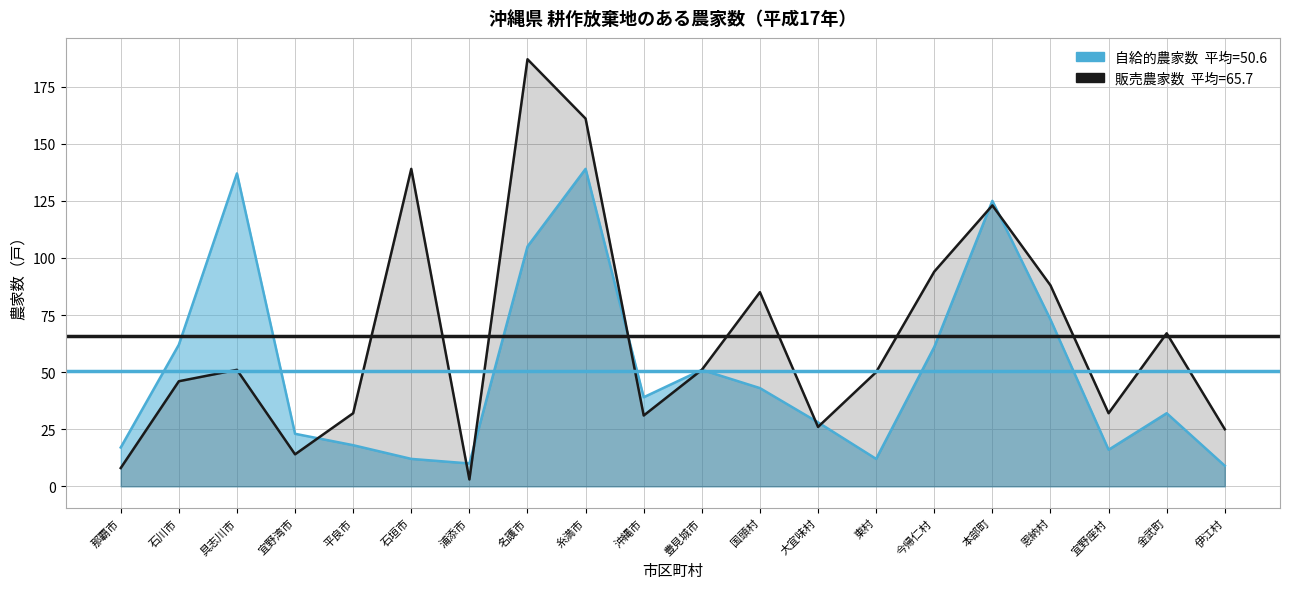

How many lines are shown in the chart?

2